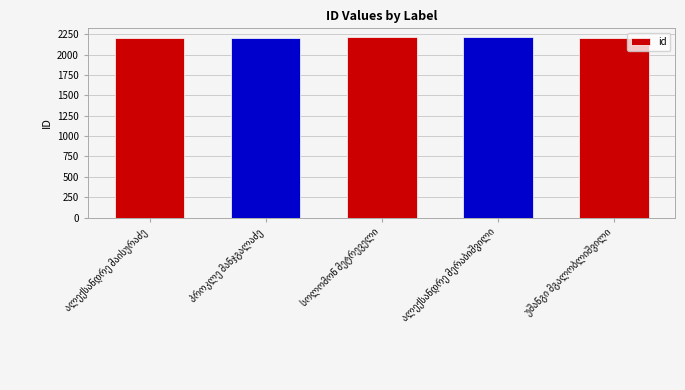

What is the maximum value shown in the chart?

2211